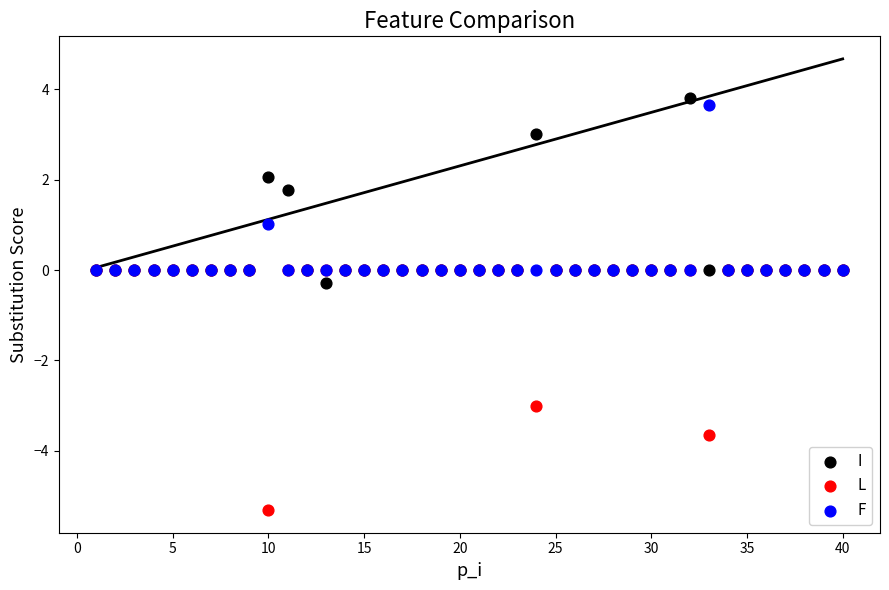

In the L series, what Y value is closest to -2?

-3.0